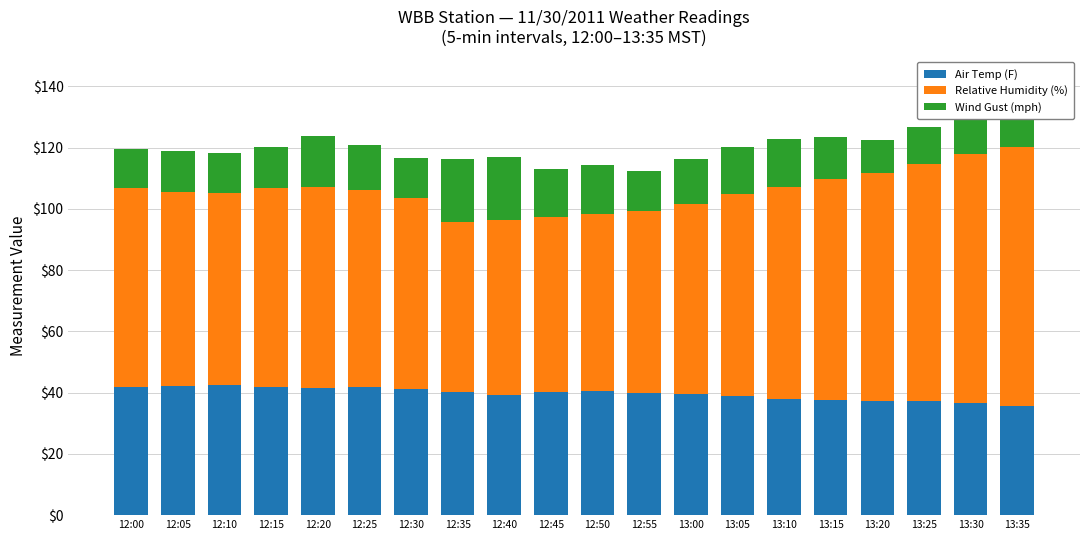

The Air Temp (F) series shows 41.6 at 12:20. True or false?

True